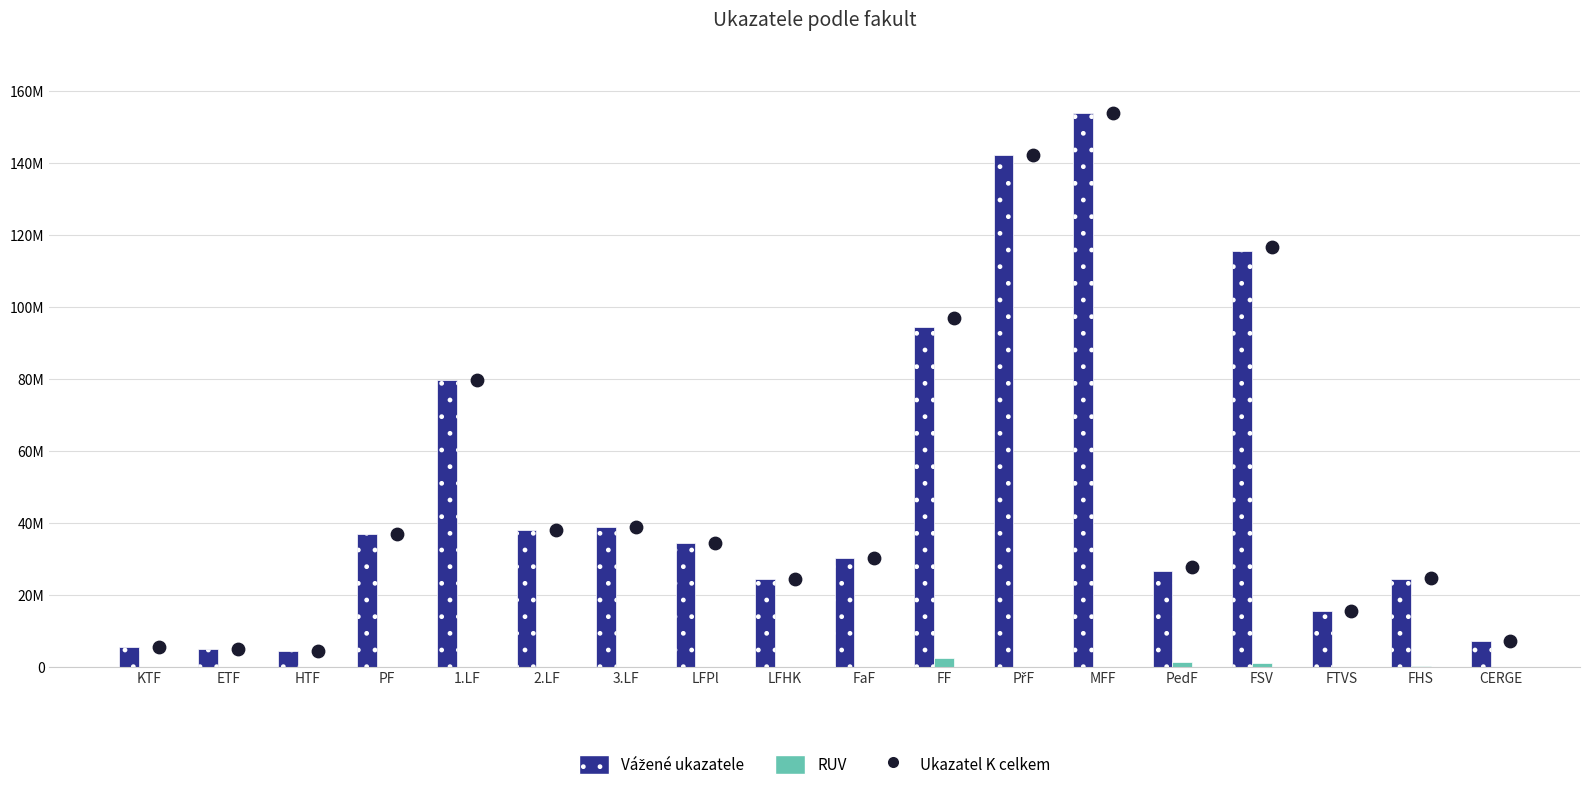

What are all the series names shown in the legend?

Vážené ukazatele, RUV, Ukazatel K celkem